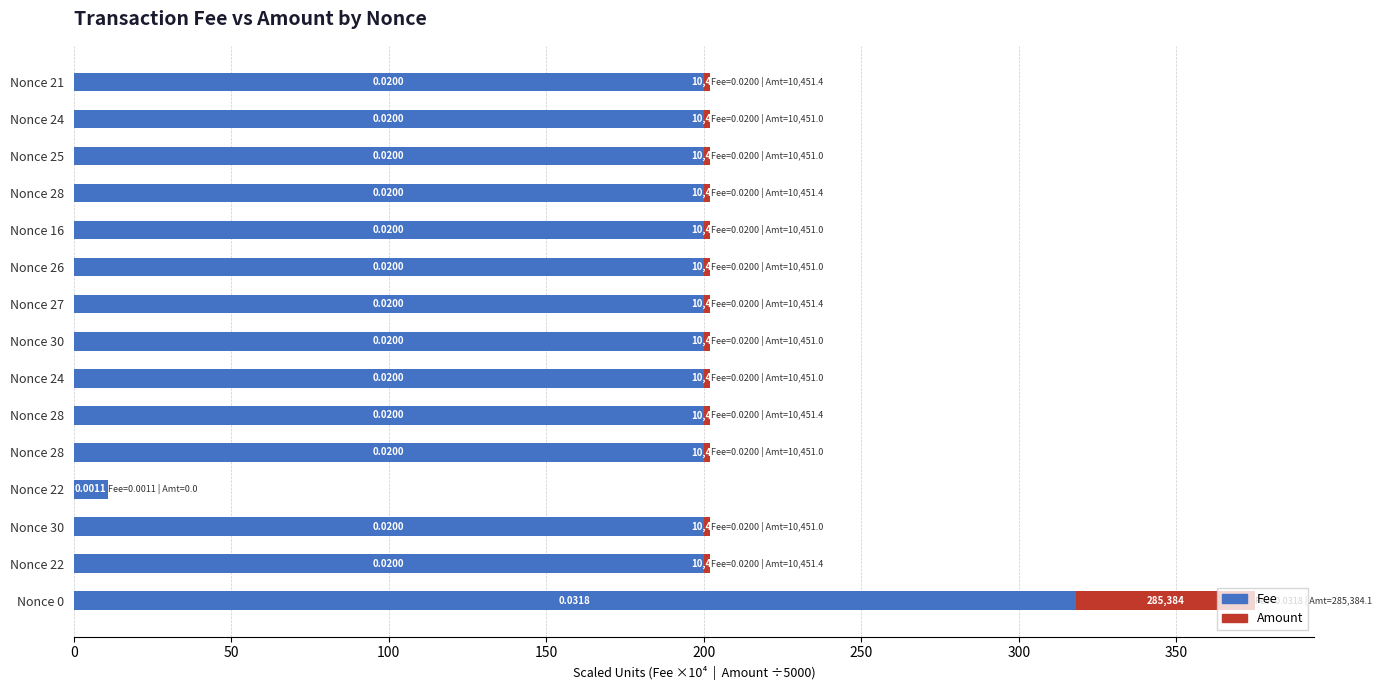

Count the number of data series in this chart.

2